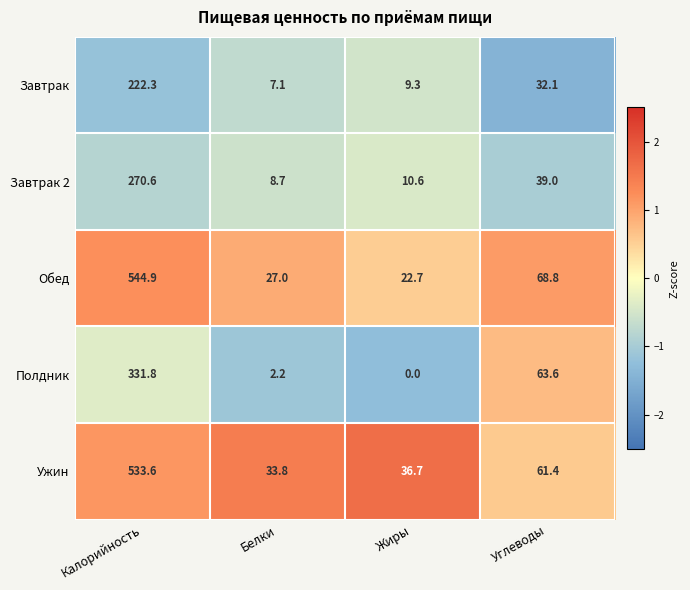

Is it true that Завтрак 2 equals 10.6 at Жиры?

True